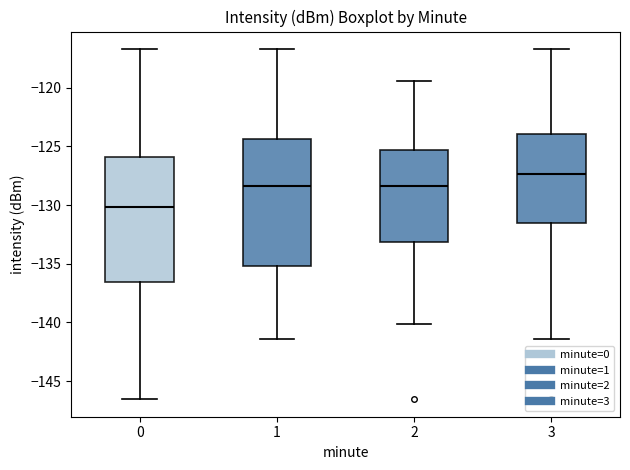

Which box's median line is the highest?

3